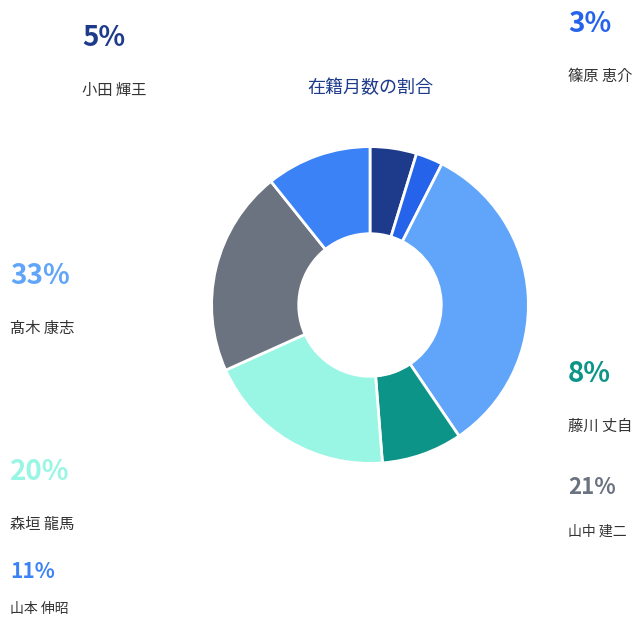

Does any single category account for the majority?

No